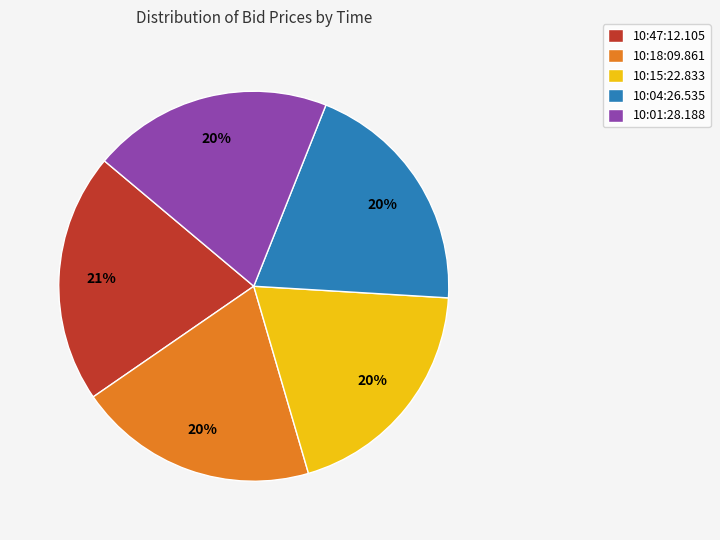

What is the largest slice in the pie chart?

10:47:12.105